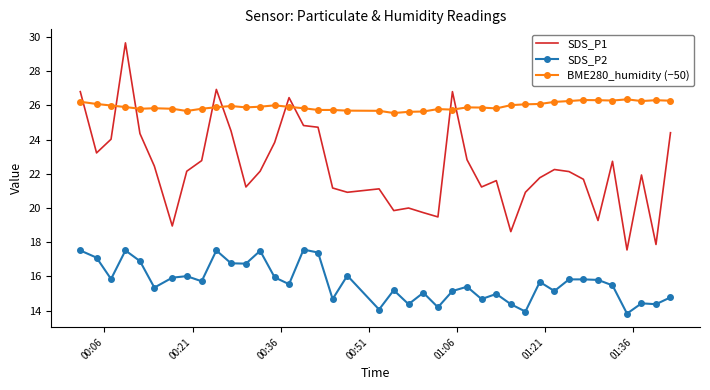

What is the difference between the maximum and minimum values in the BME280_humidity (−50) series?

0.8